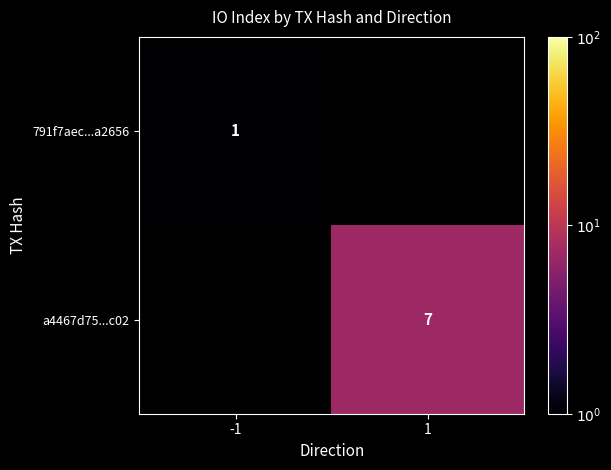

What is the minimum value shown in the chart?

1.0